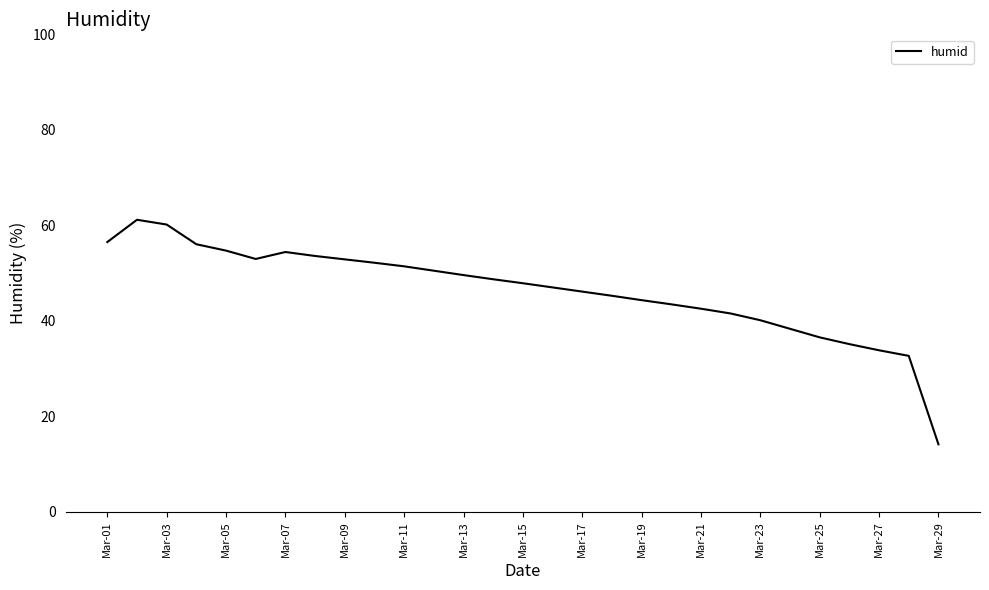

What is the difference between the maximum and minimum values?

47.0